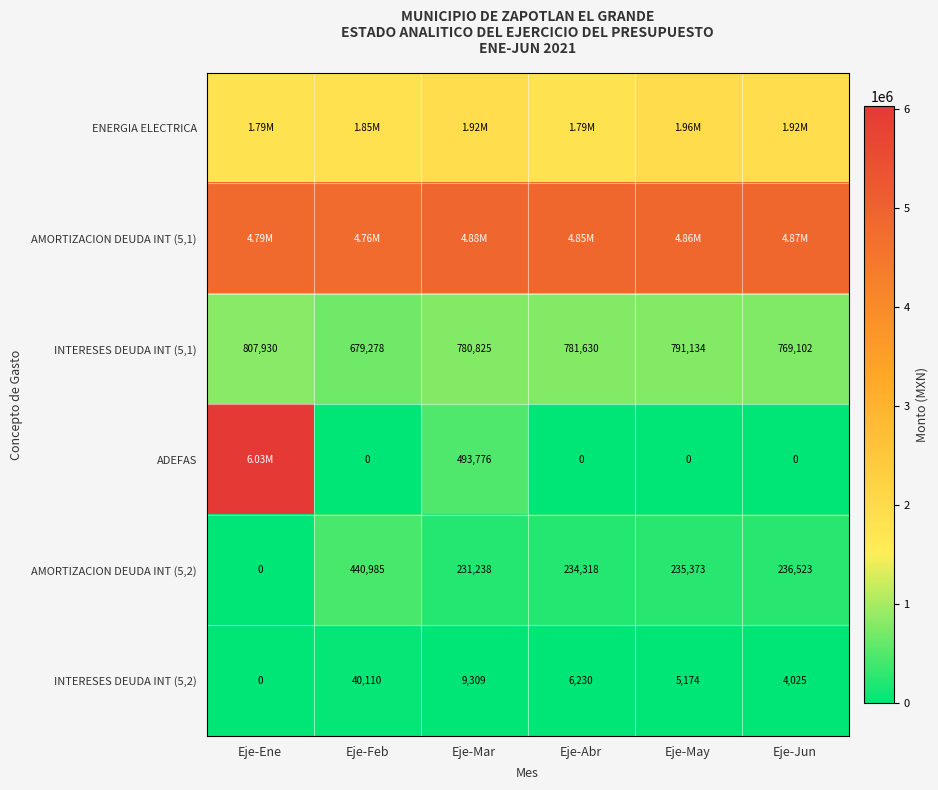

Is the value of INTERESES DEUDA INT (5,2) at Eje-May greater than the value of INTERESES DEUDA INT (5,1) at Eje-Ene?

No